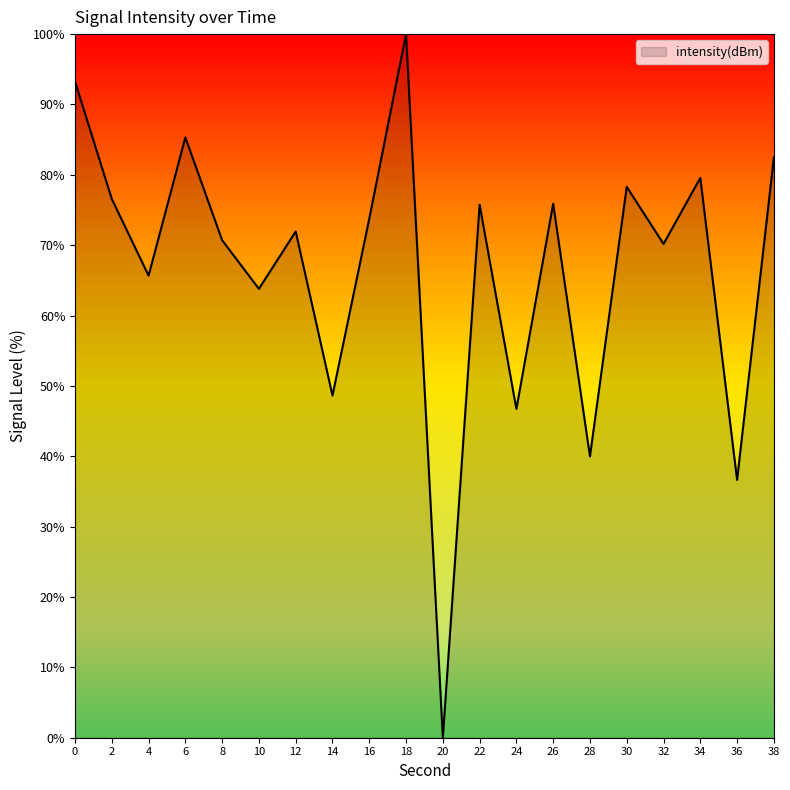

Which has a higher value, 20 or 6?

6